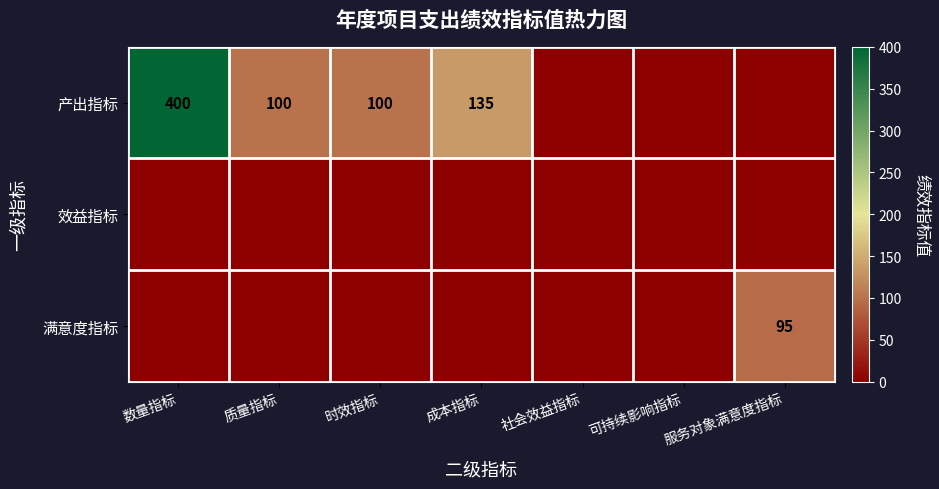

Count the number of data series in this chart.

3